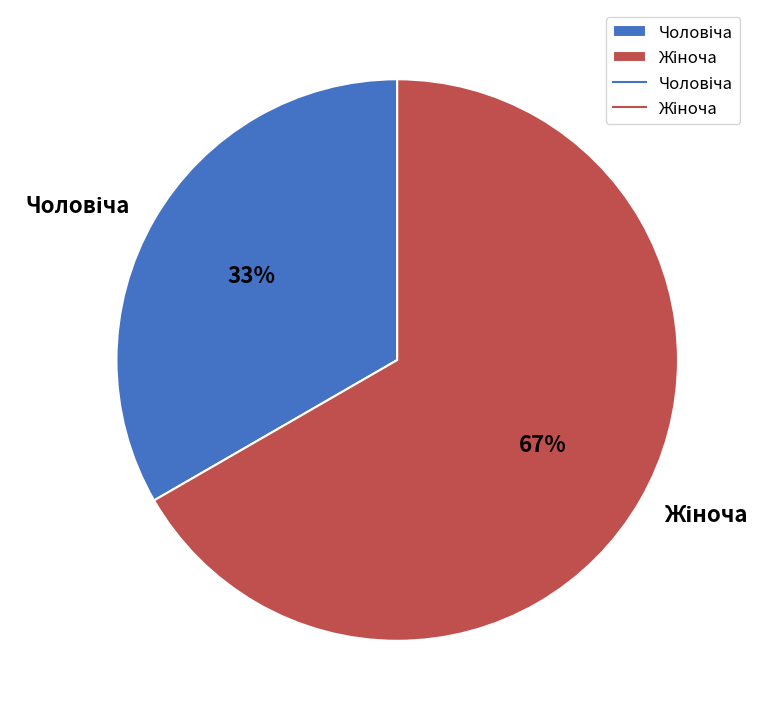

Does any single category account for the majority?

Yes